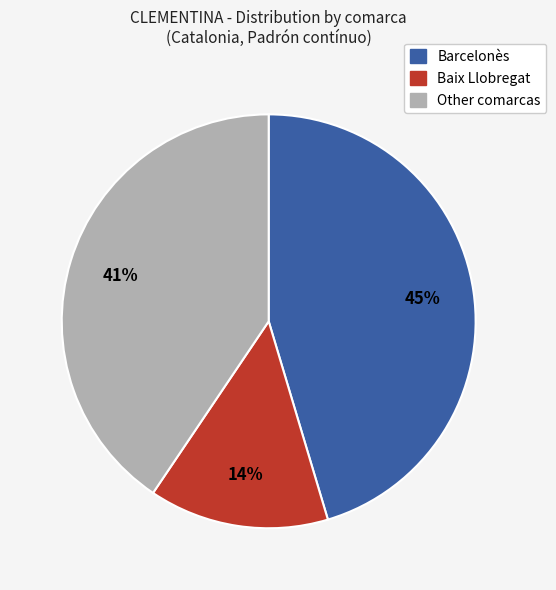

What is the smallest slice in the pie chart?

Baix Llobregat